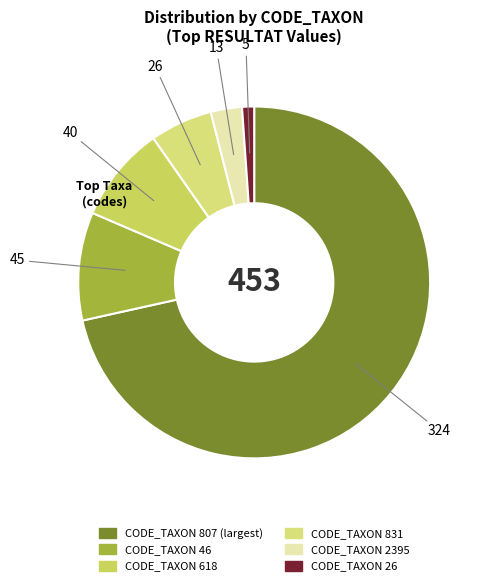

The CODE_TAXON 46 slice represents 10% of the pie. True or false?

True